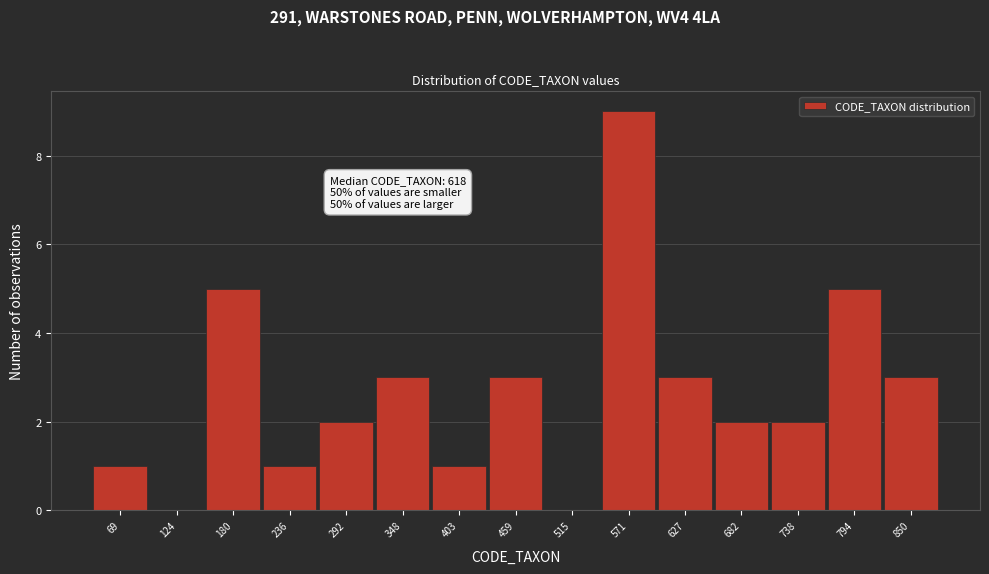

Reading right to left, transcribe all the data shown in this chart.

850=3	794=5	738=2	682=2	627=3	571=9	515=0	459=3	403=1	348=3	292=2	236=1	180=5	124=0	69=1